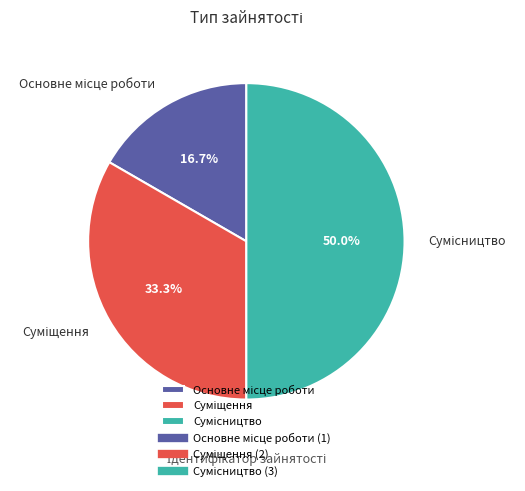

Combined, do Основне місце роботи and Сумісництво account for over 50%?

Yes